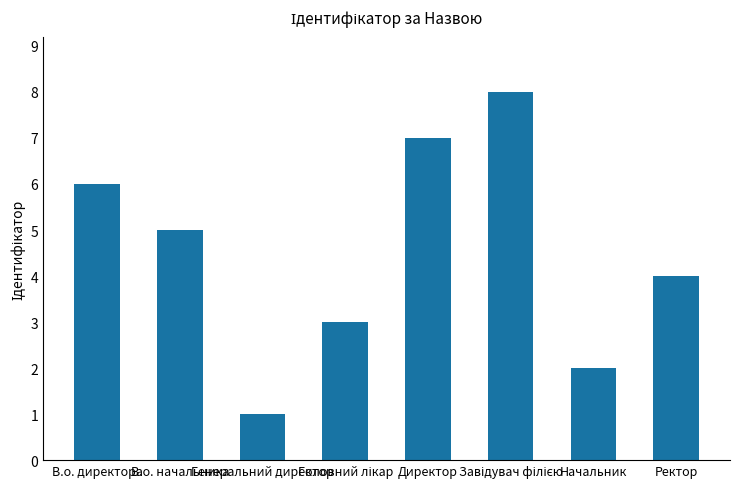

How many series are shown in this chart?

1